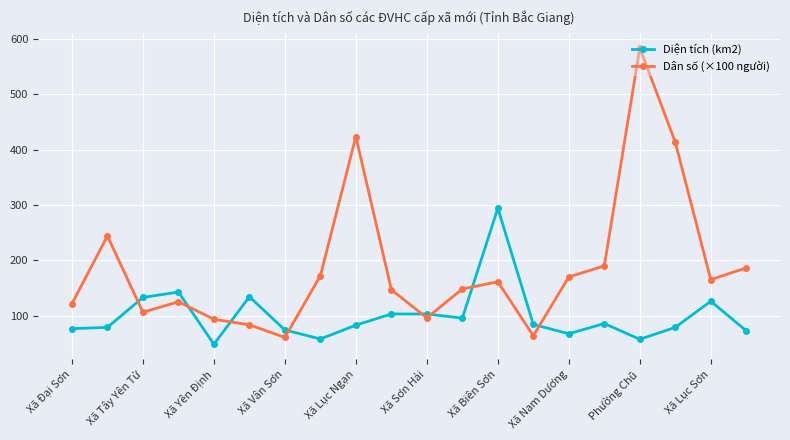

Which series has the largest total across all categories?

Dân số (×100 người)